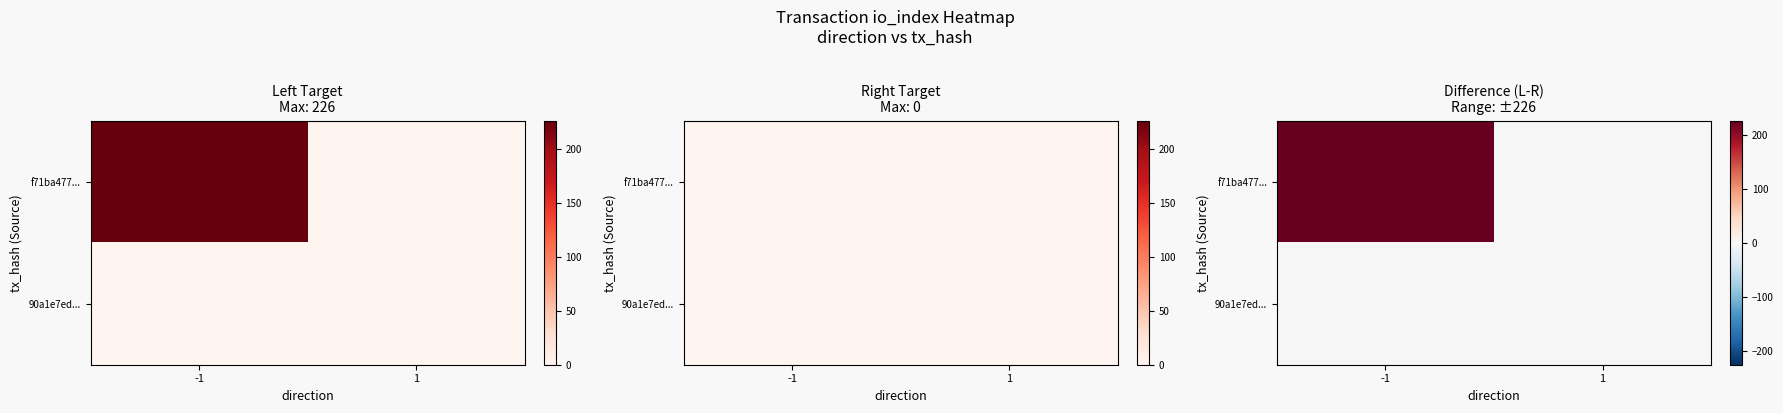

Which label corresponds to the smallest value in the chart?

1